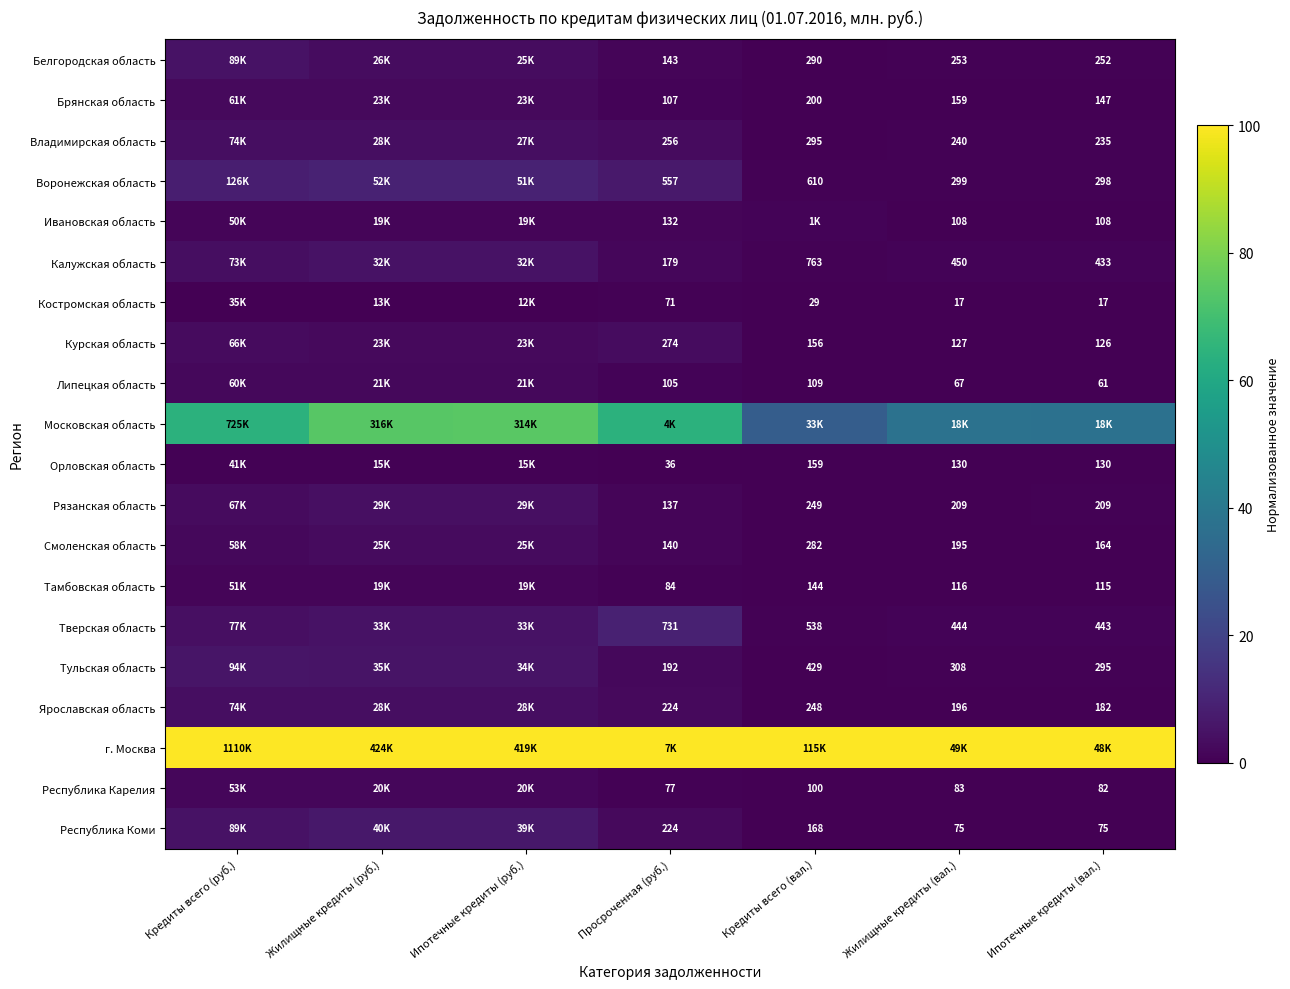

What is the average value of the Рязанская область series?

1.9